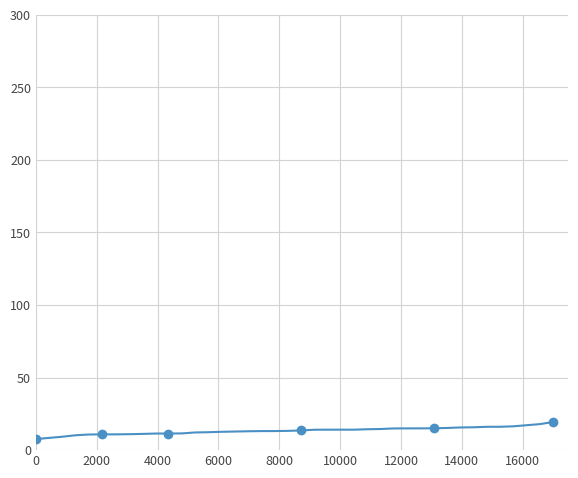

What is the minimum value shown in the chart?

7.6